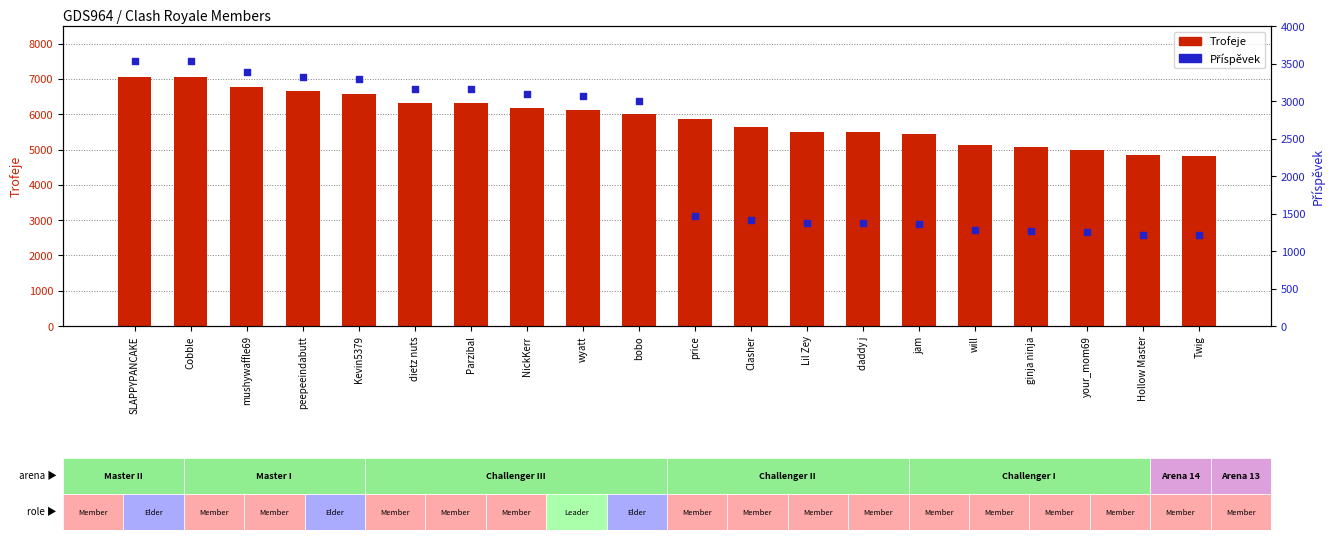

What are all the series names shown in the legend?

Trofeje, Příspěvek